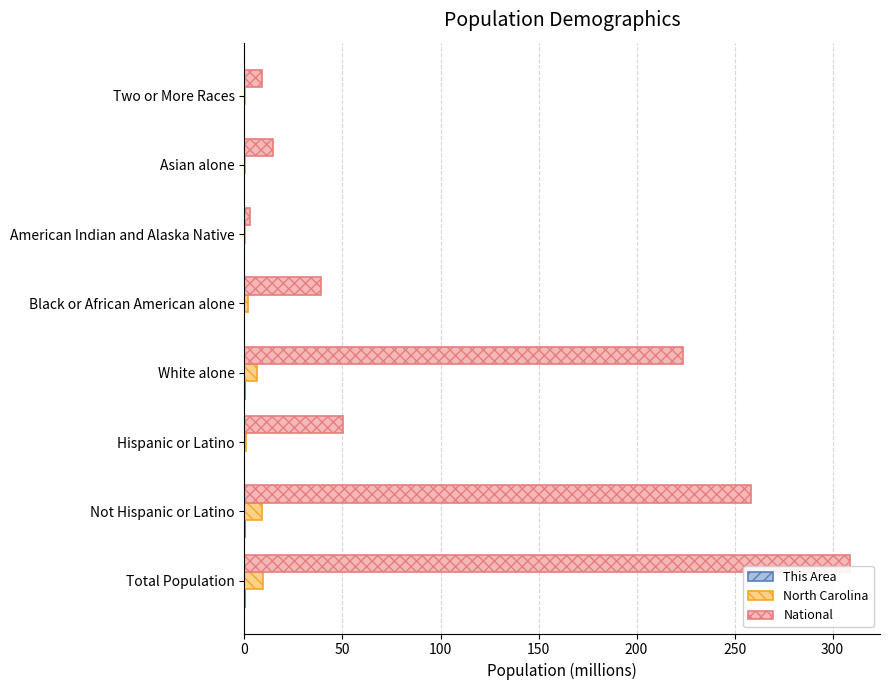

Between Hispanic or Latino and White alone, which series saw the biggest shift?

National